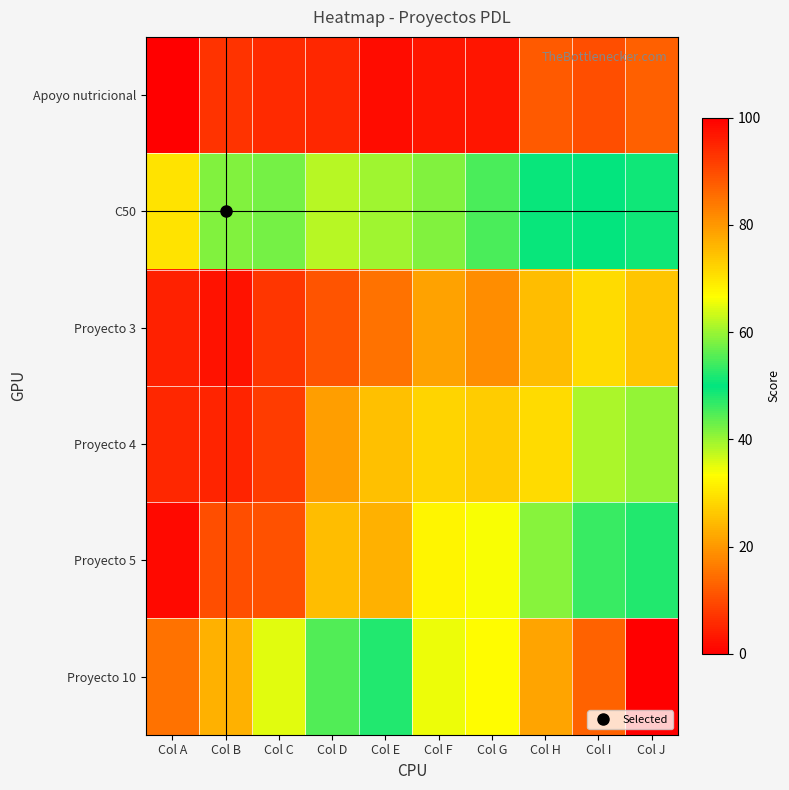

What is the difference between the highest and lowest values at Col H?

66.3